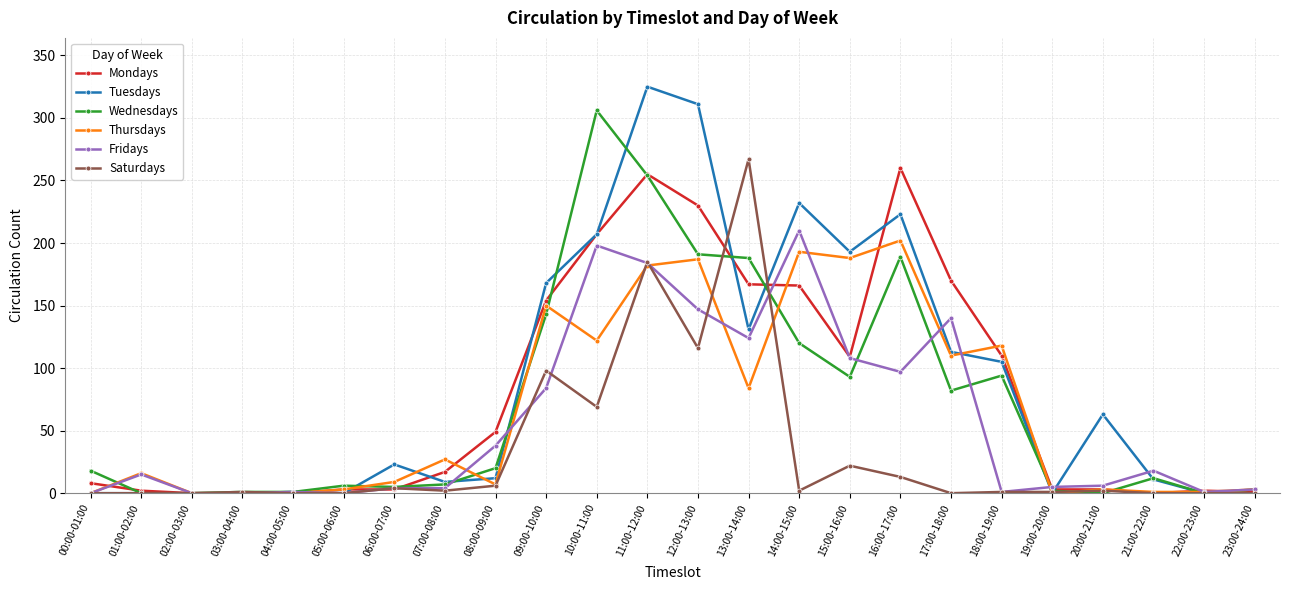

What is the average value of the Mondays series?

80